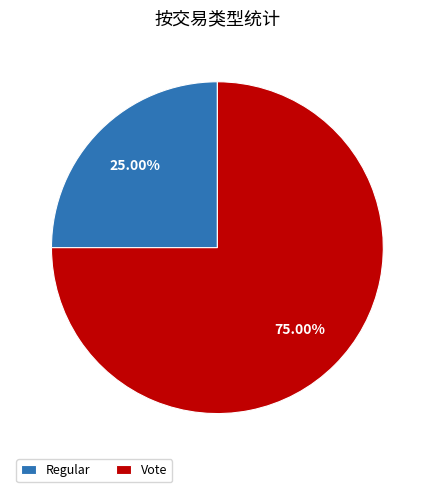

Does any single category account for the majority?

Yes